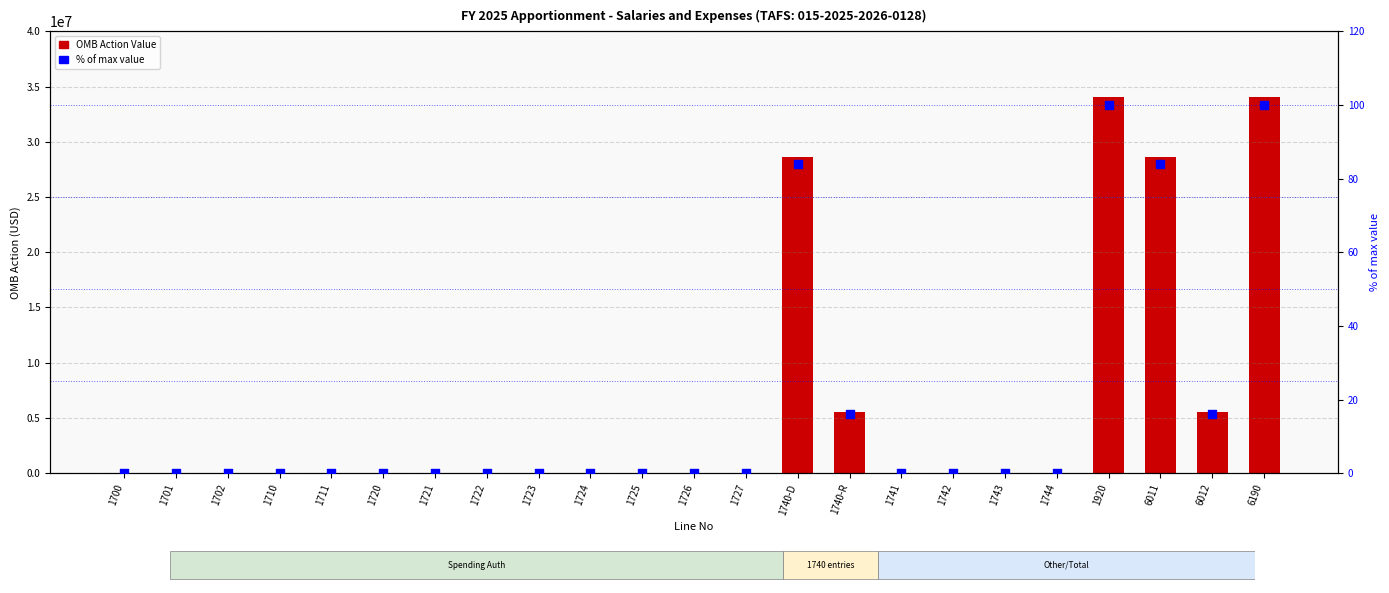

Which series contains the highest Y value?

OMB Action Value